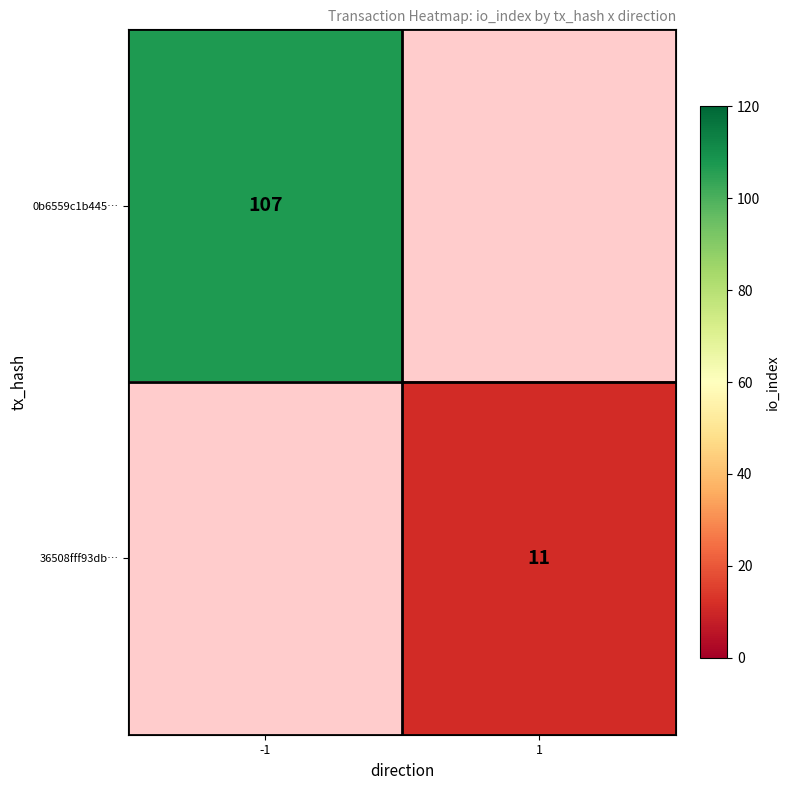

True or false: 0b6559c1b445… has a value of 107 at -1.

True